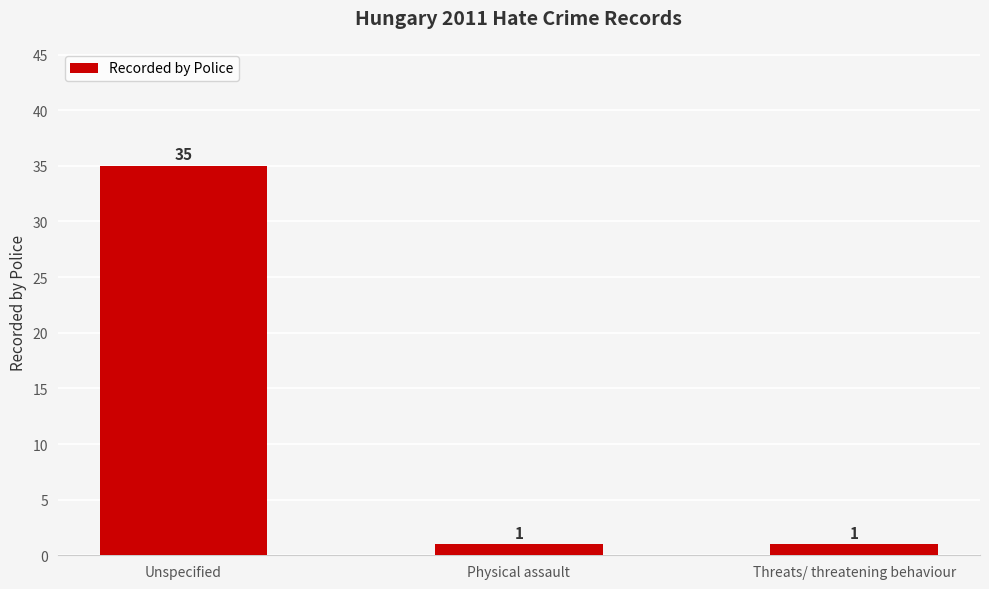

What is the label of the 2nd bar from the right?

Physical assault